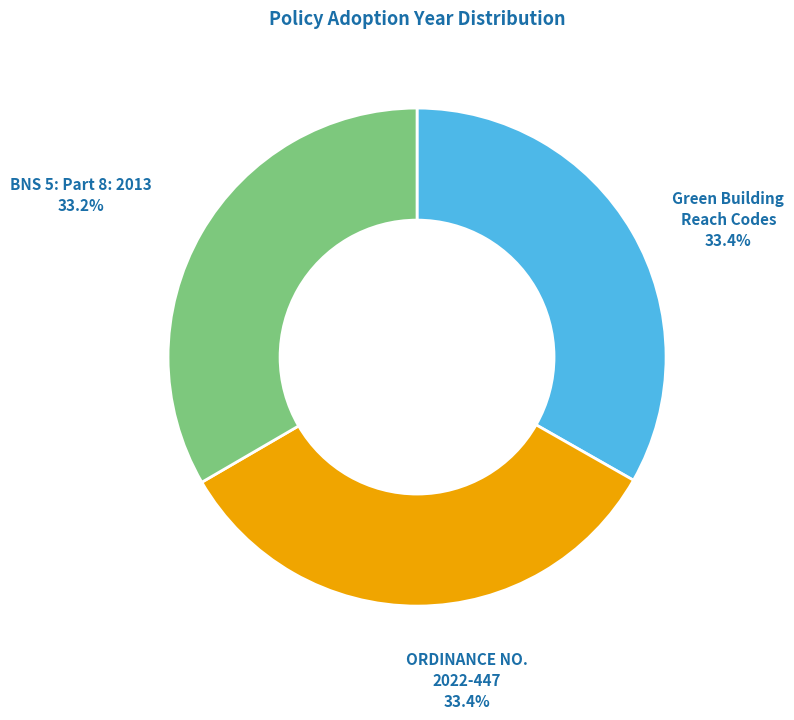

Is there any slice that represents more than half of the pie?

No